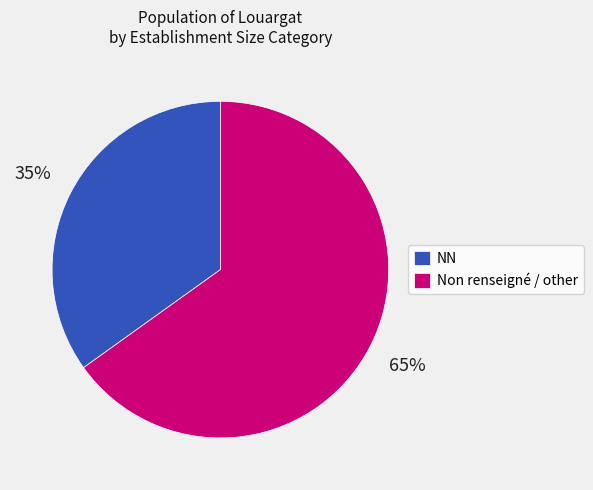

What is the largest slice in the pie chart?

Non renseigné / other